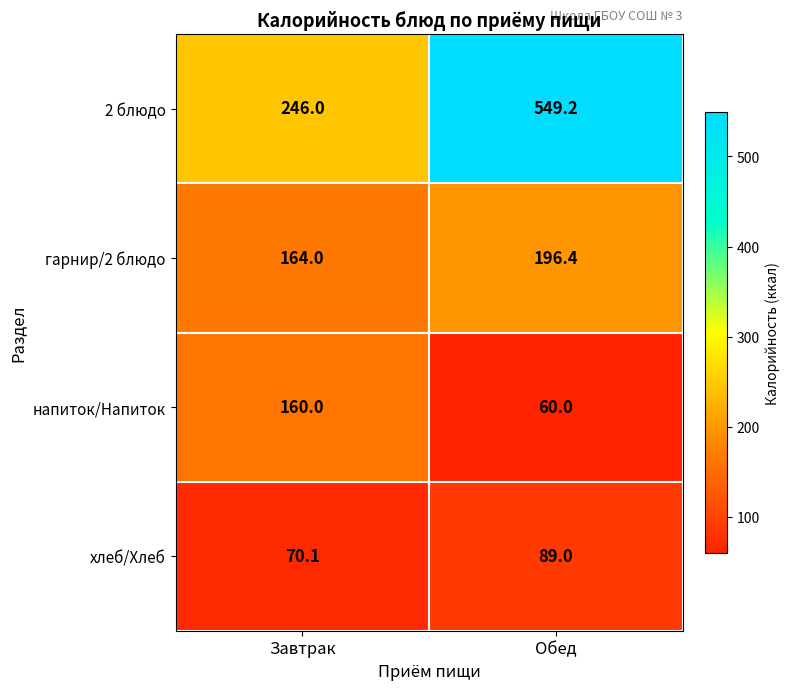

Which label corresponds to the largest value in the chart?

Обед